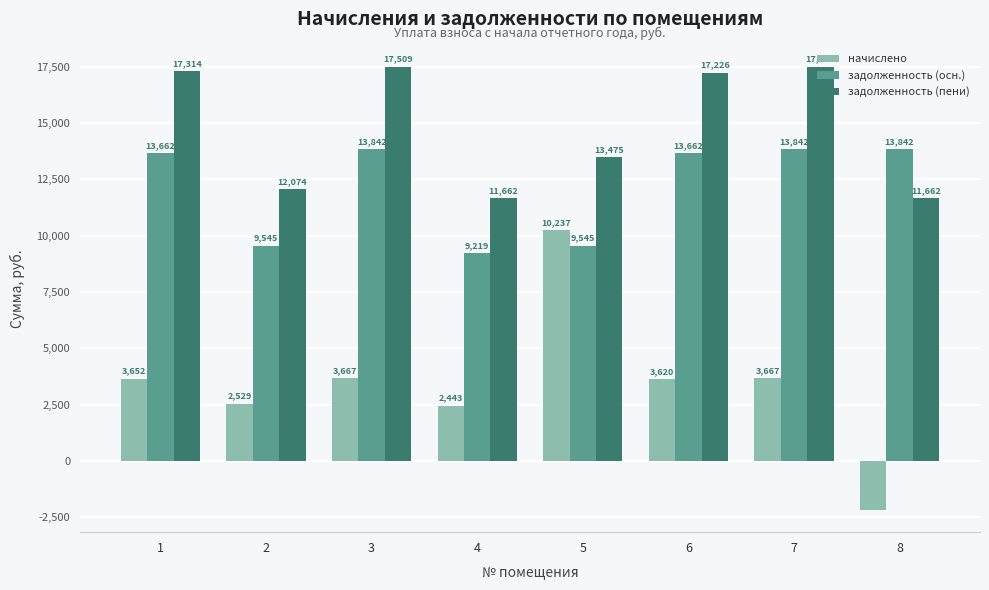

List the series in order of their peak value, highest first.

задолженность (пени), задолженность (осн.), начислено